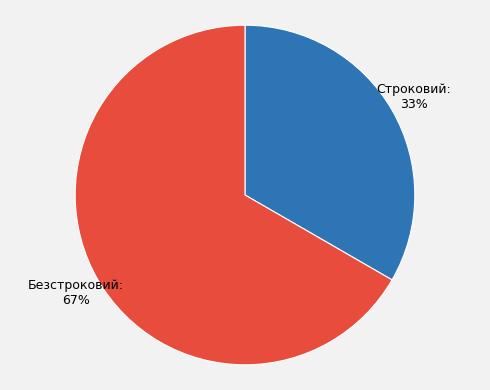

How many segments does this pie chart have?

2